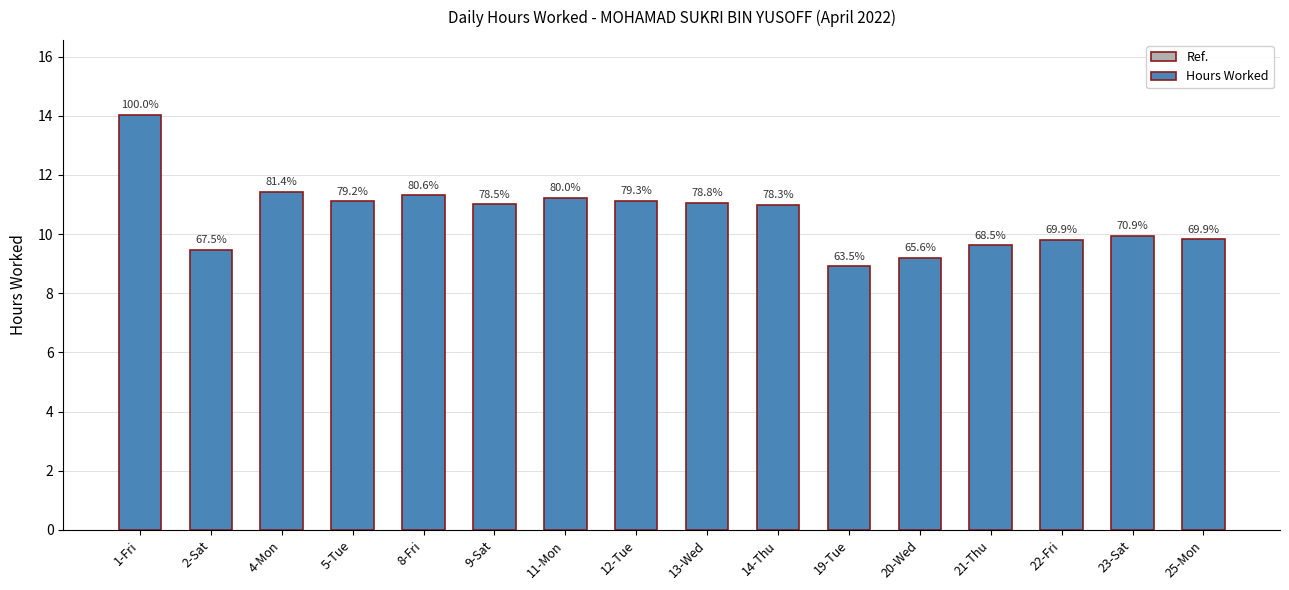

What is the label of the 4th bar from the left?

5-Tue